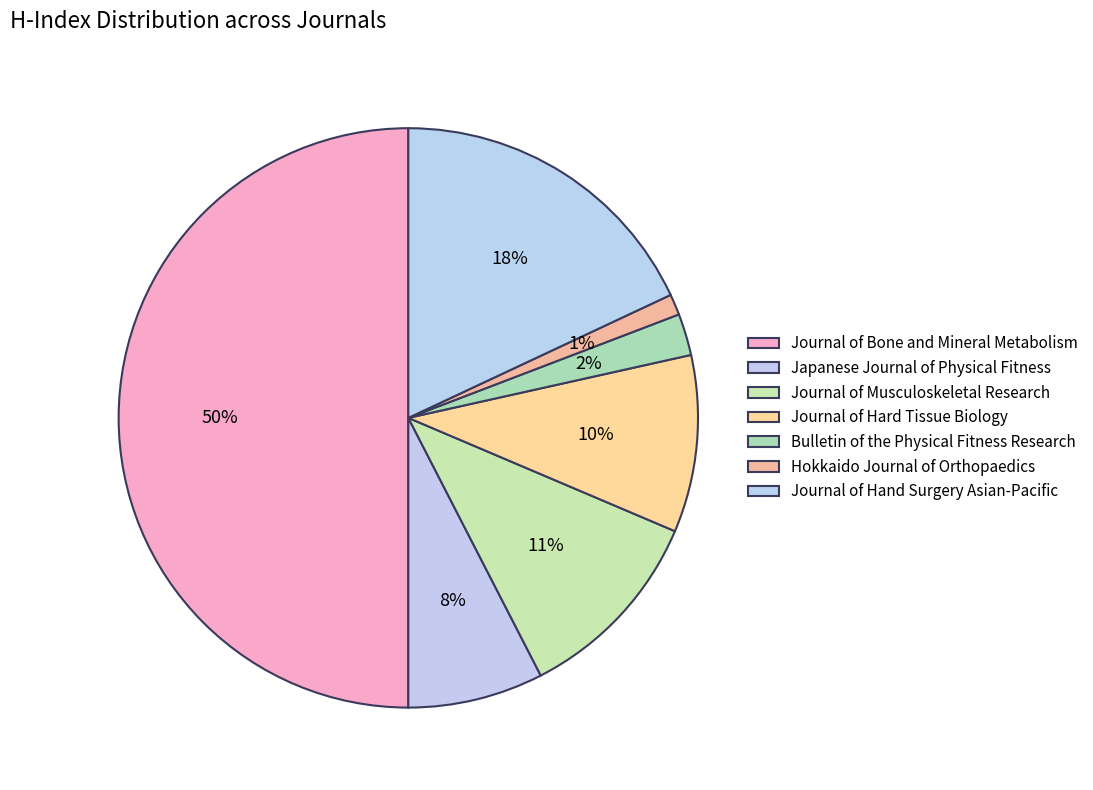

Is there any slice that represents more than half of the pie?

No